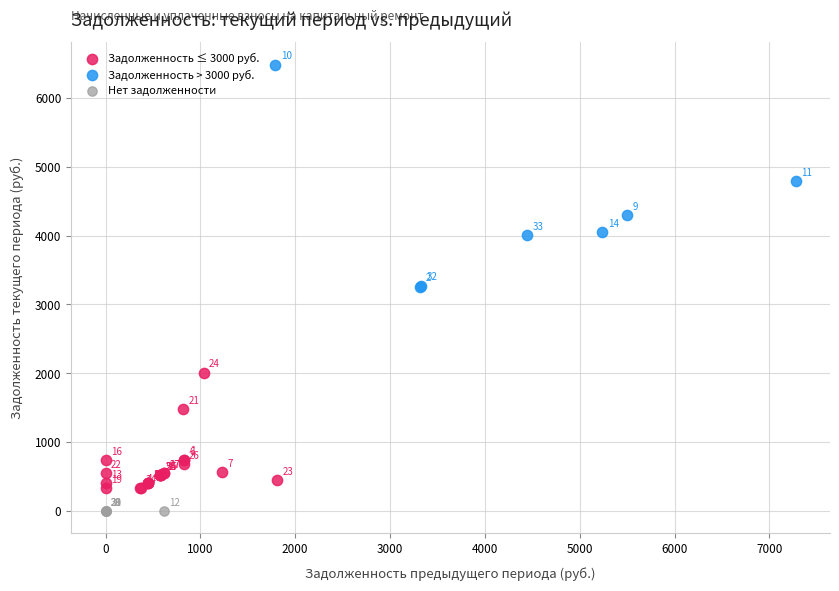

Which series reaches the minimum Y coordinate?

Нет задолженности